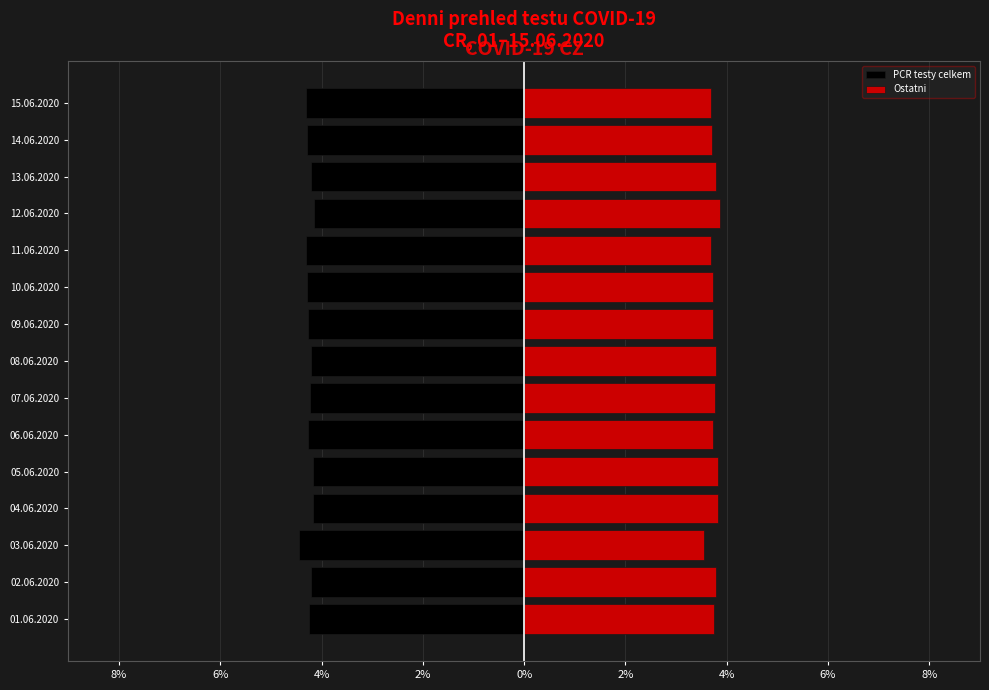

The PCR testy celkem series shows -6.3 at 01.06.2020. True or false?

False